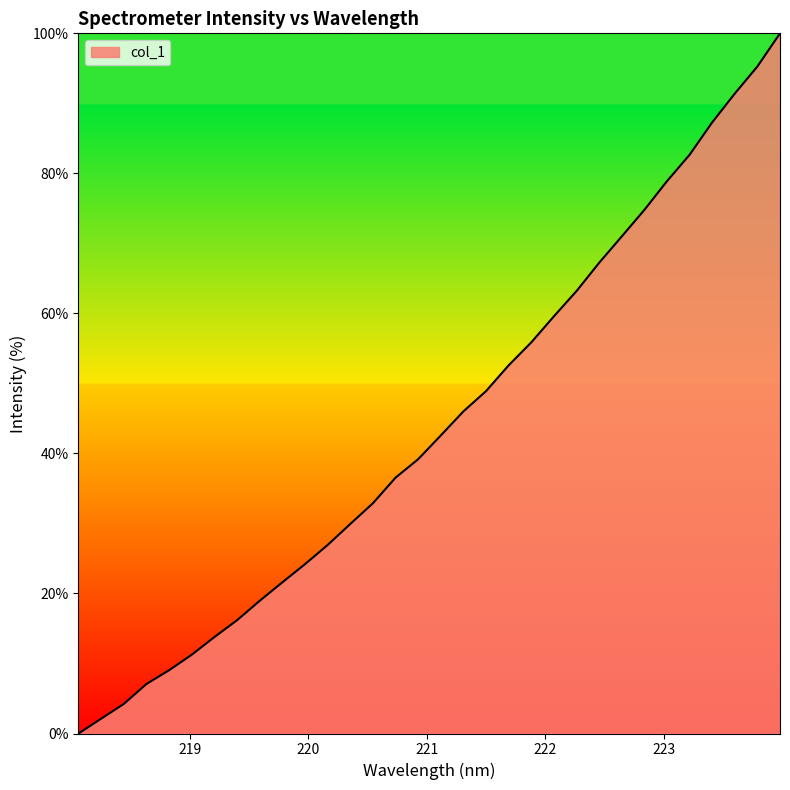

What is the greatest value displayed?

100.0